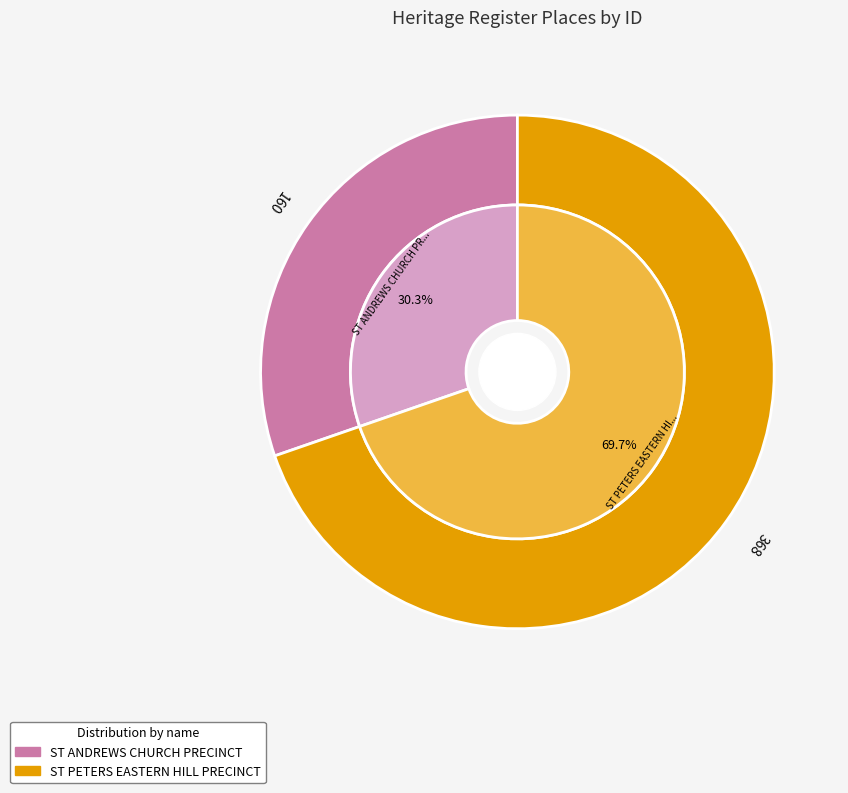

Between ST PETERS EASTERN HILL PRECINCT and ST ANDREWS CHURCH PRECINCT, which is larger?

ST PETERS EASTERN HILL PRECINCT